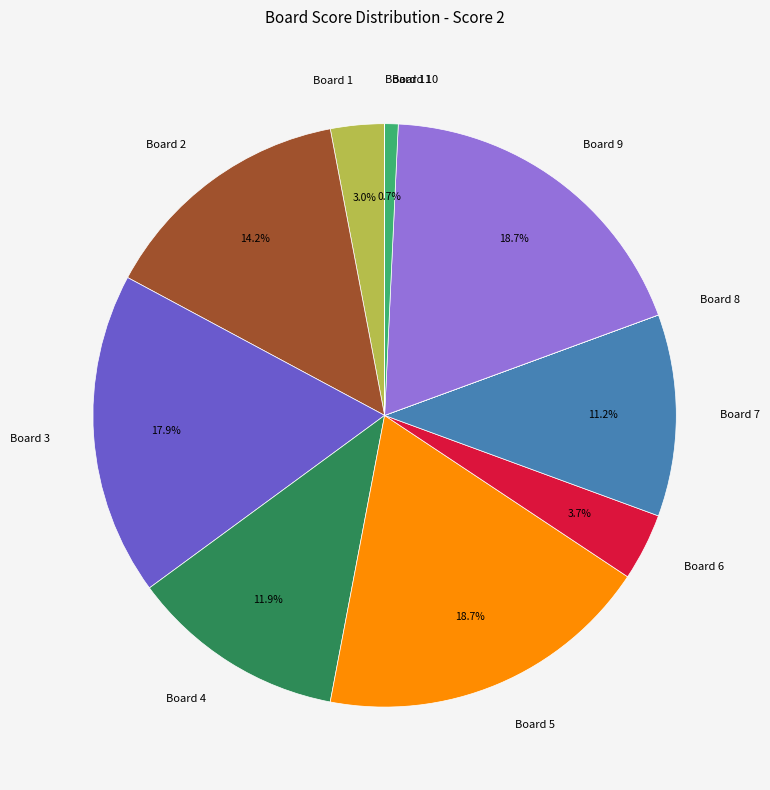

What portion of the pie excludes Board 4?

88.1%